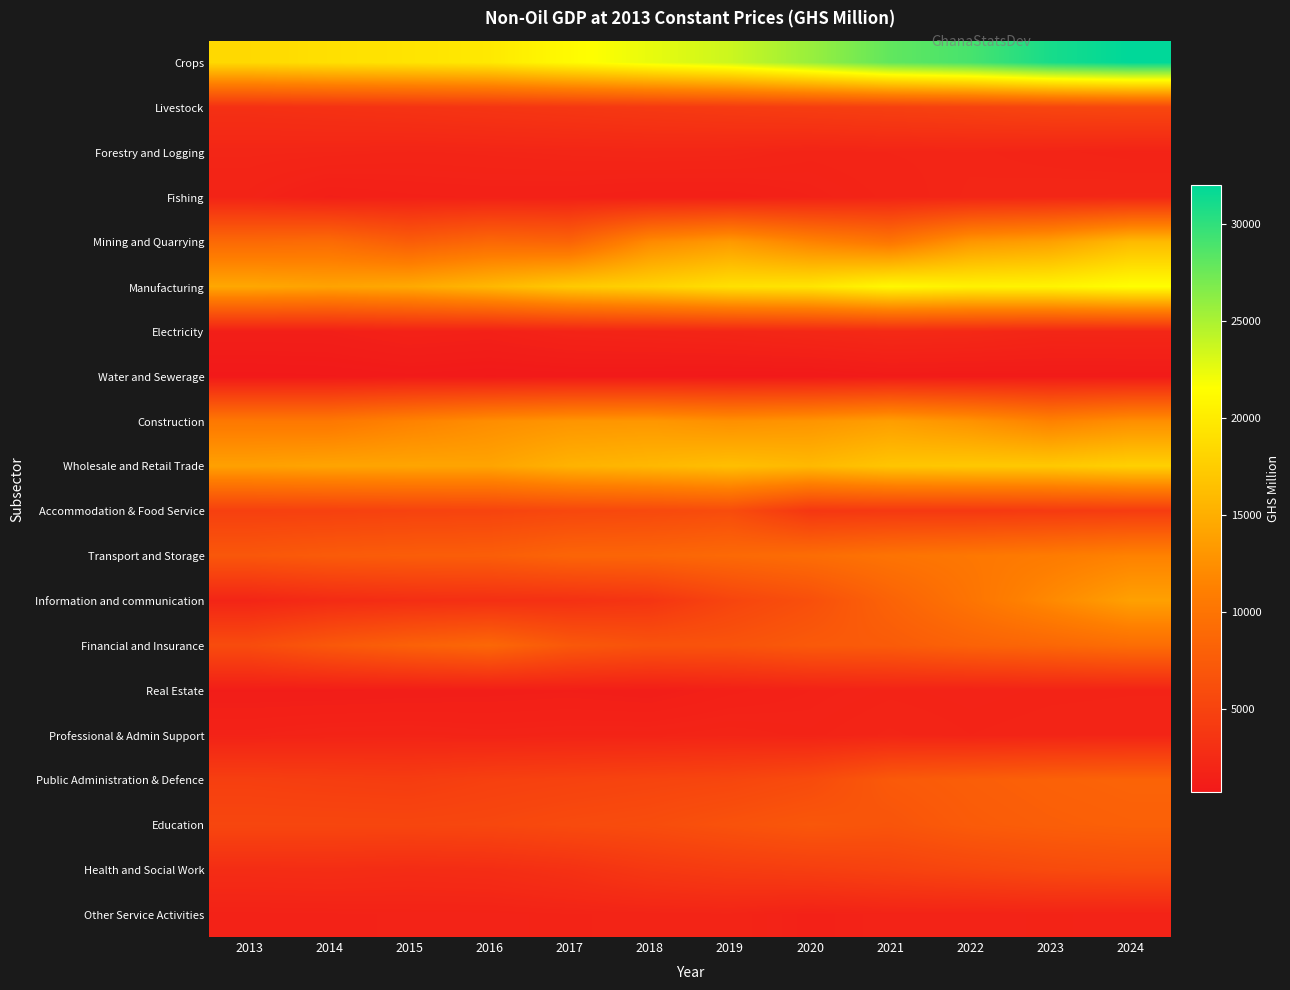

What is the difference between the highest and lowest values at 2022?

28129.3